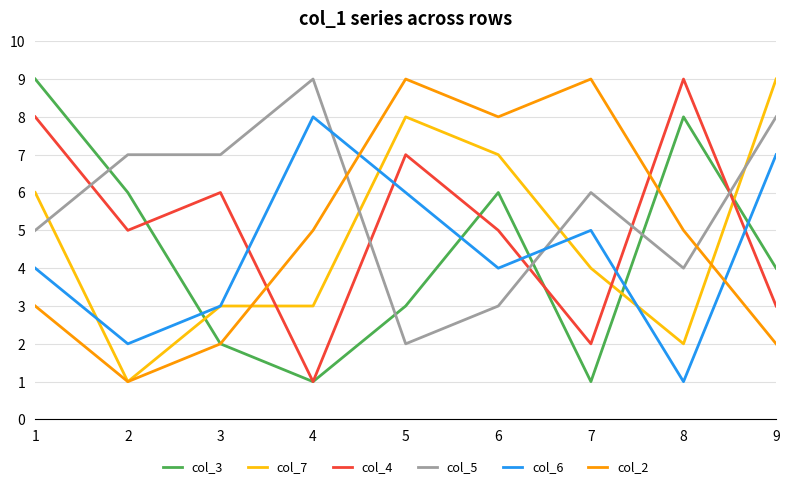

Which series has the largest total across all categories?

col_5